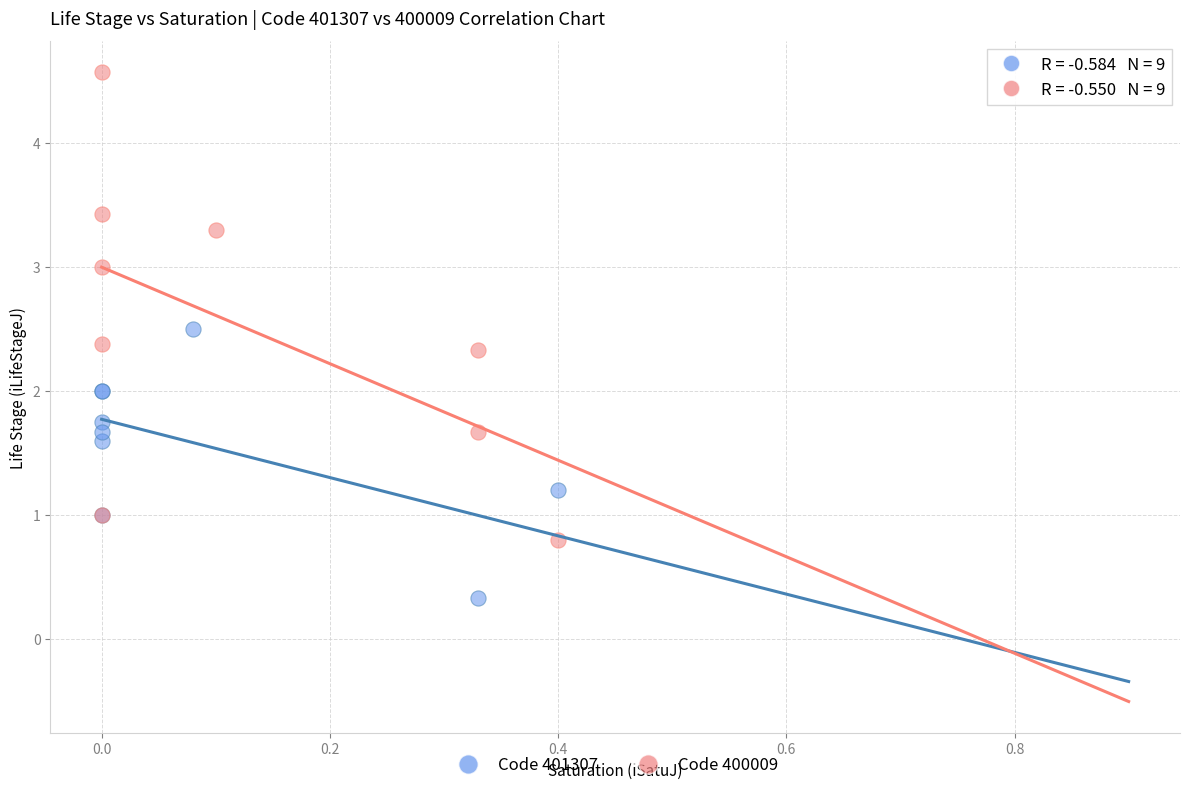

Which series reaches the maximum Y coordinate?

Code 400009